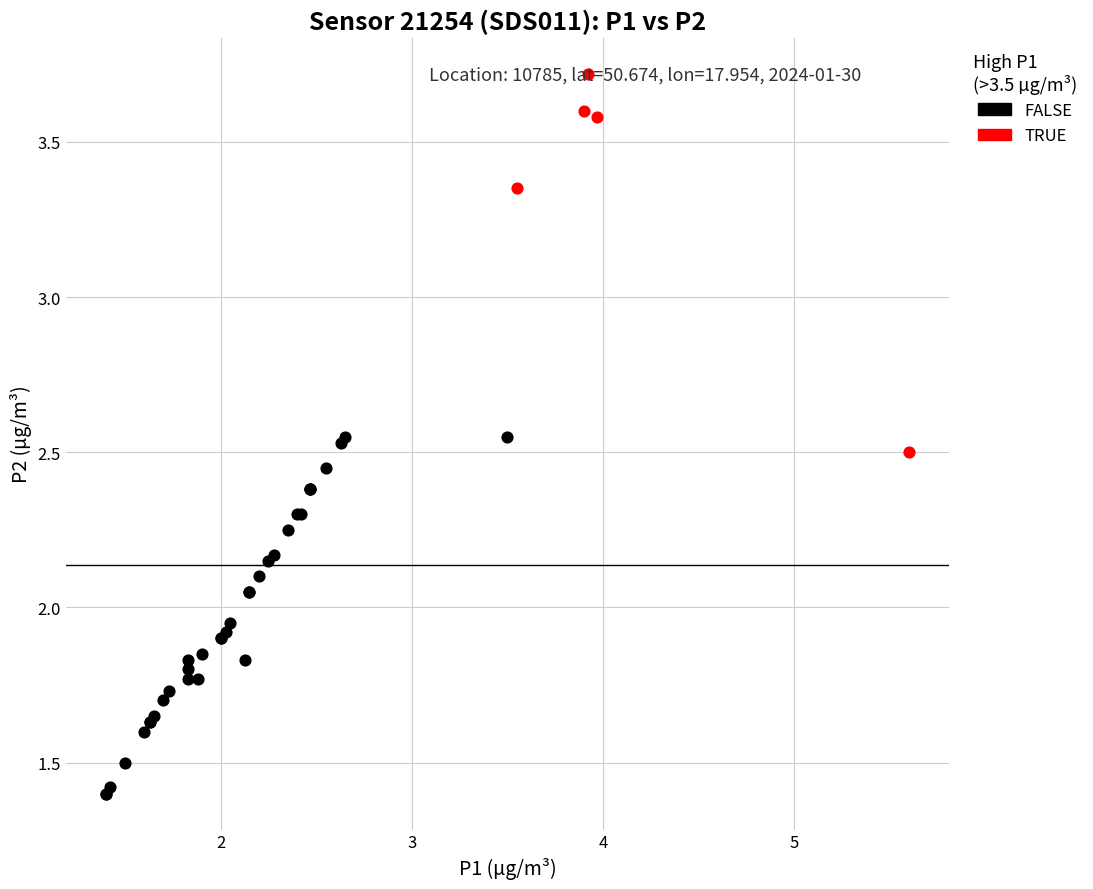

What are all the series names shown in the legend?

FALSE, TRUE